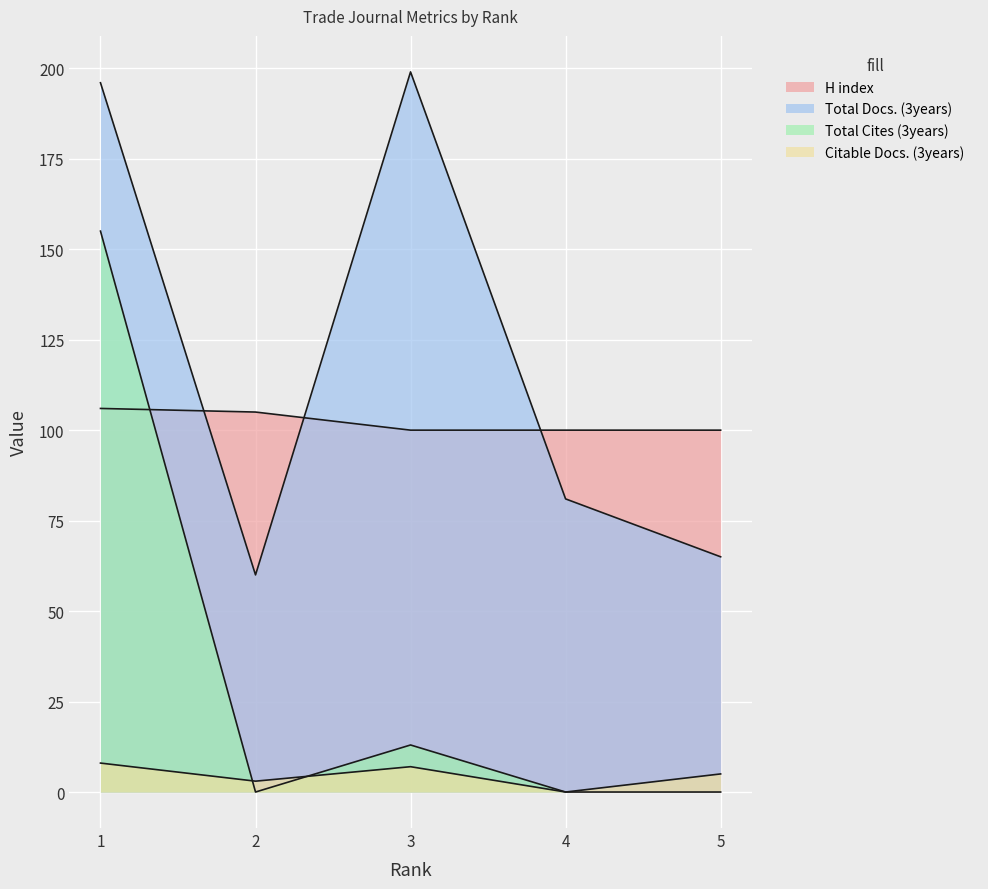

What is the sum of the Total Cites (3years) values at 3 and 2?

13